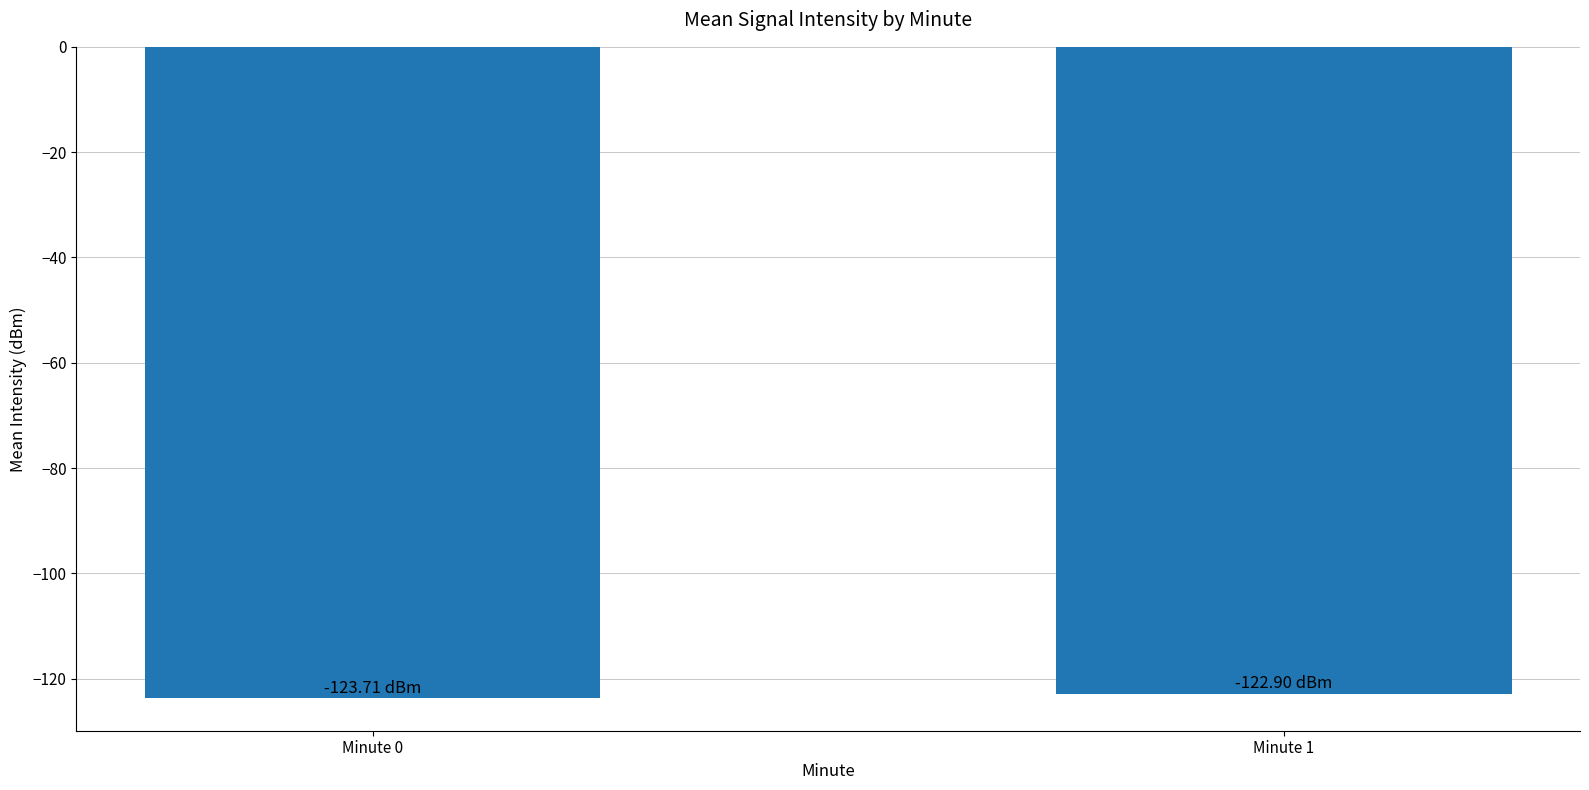

What is the difference between the maximum and minimum values?

0.8